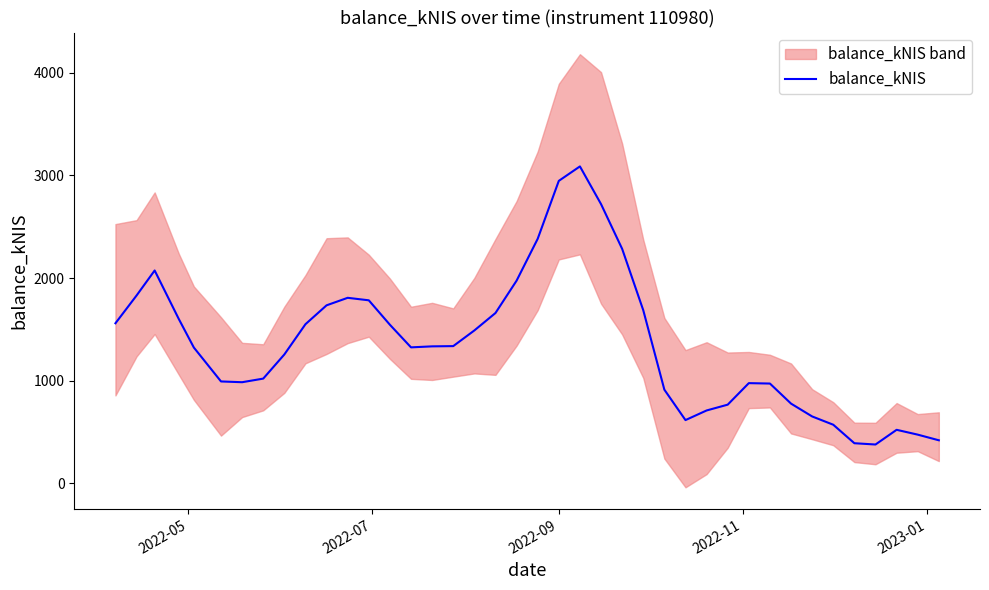

Reading left to right, what are all the values shown in this chart?

1559.4	1829.9	2073.9	1601.0	1322.6	992.1	984.6	1019.8	1255.1	1550.2	1734.3	1807.4	1783.1	1544.8	1324.4	1334.2	1336.6	1489.3	1659.2	1974.5	2382.8	2947.5	3088.5	2721.0	2284.7	1686.6	911.9	615.4	709.2	765.9	975.7	971.6	776.0	650.9	570.2	389.9	377.3	520.7	473.6	418.5